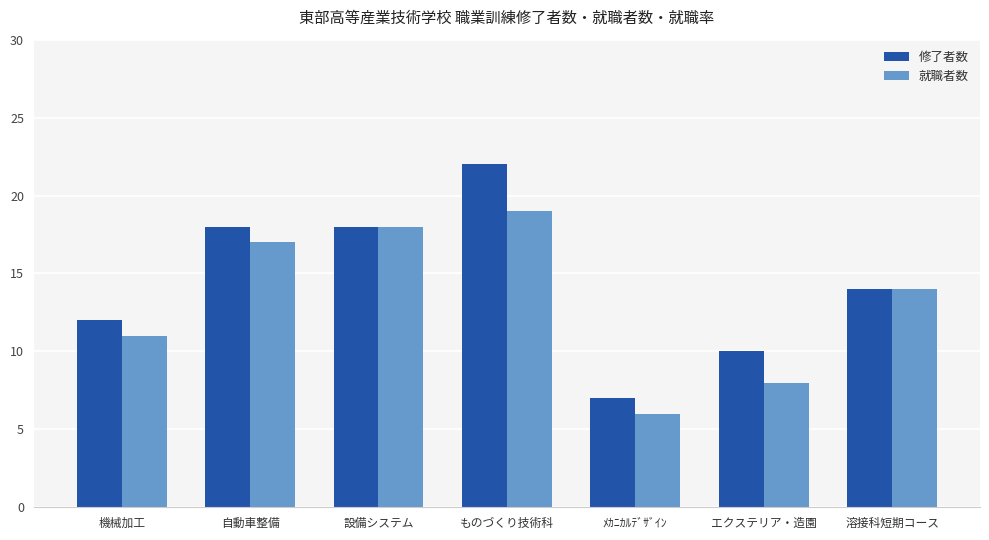

At which category is the sum across all series the highest?

ものづくり技術科